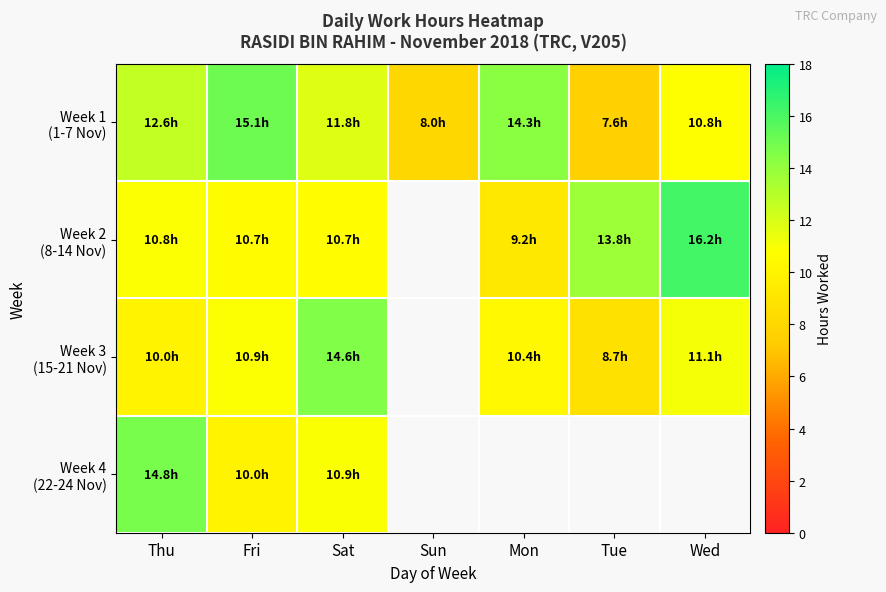

Is the value of Week 4 (22-24 Nov) at Fri greater than the value of Week 3 (15-21 Nov) at Sun?

No